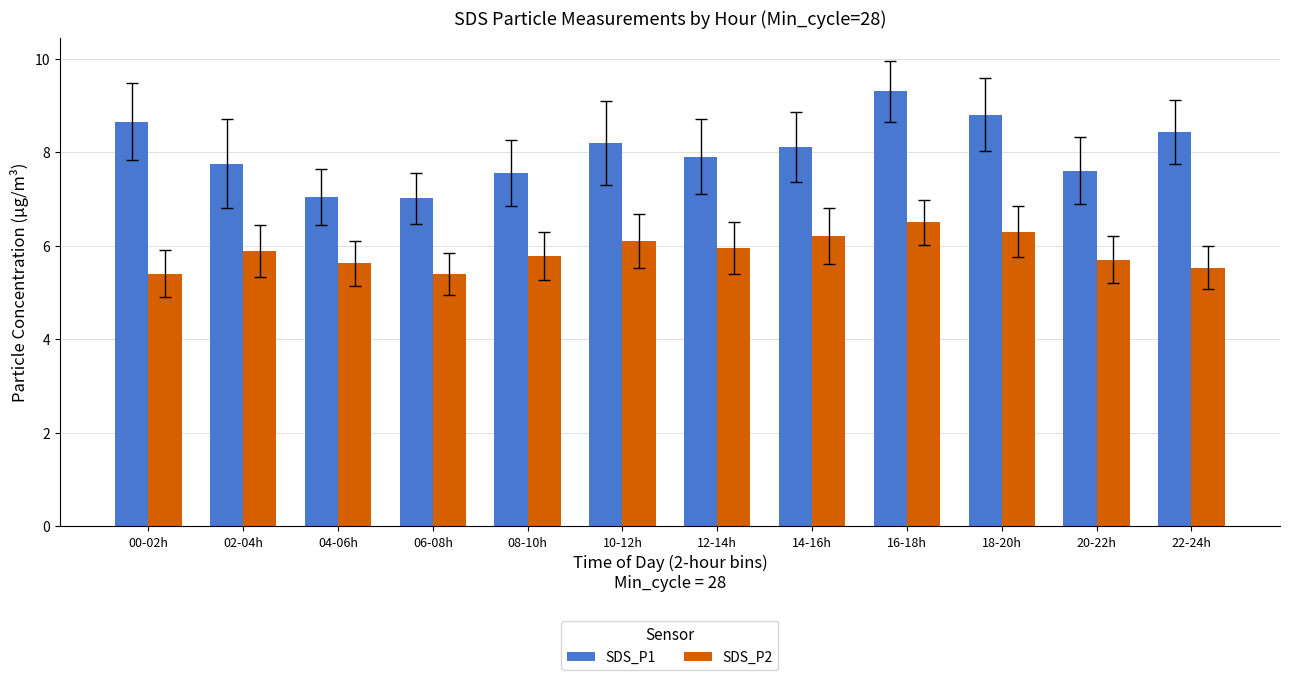

At which category is the sum across all series the highest?

16-18h